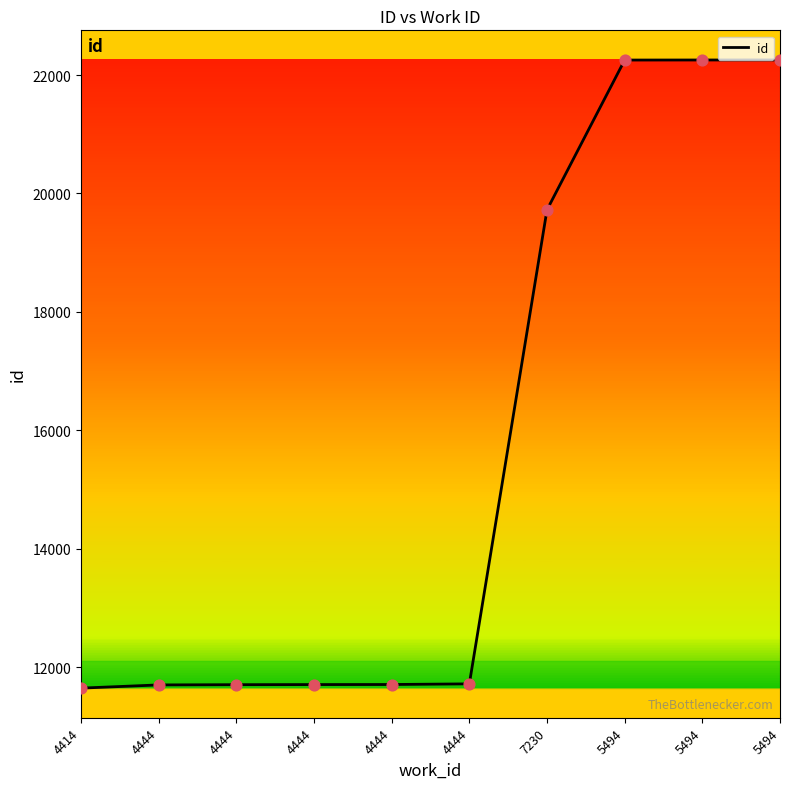

Approximately how many times larger is the value at 4444 compared to 4444?

1.0